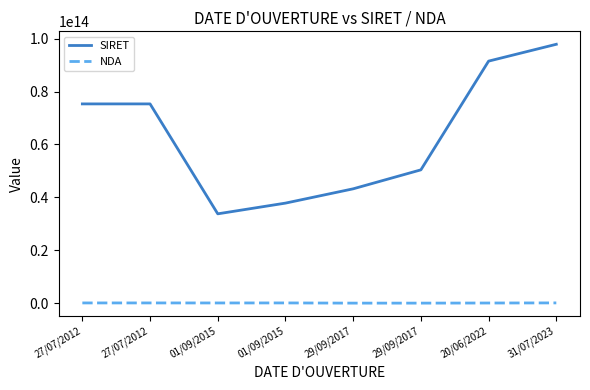

Where does the SIRET series first go above 75313914600017?

27/07/2012